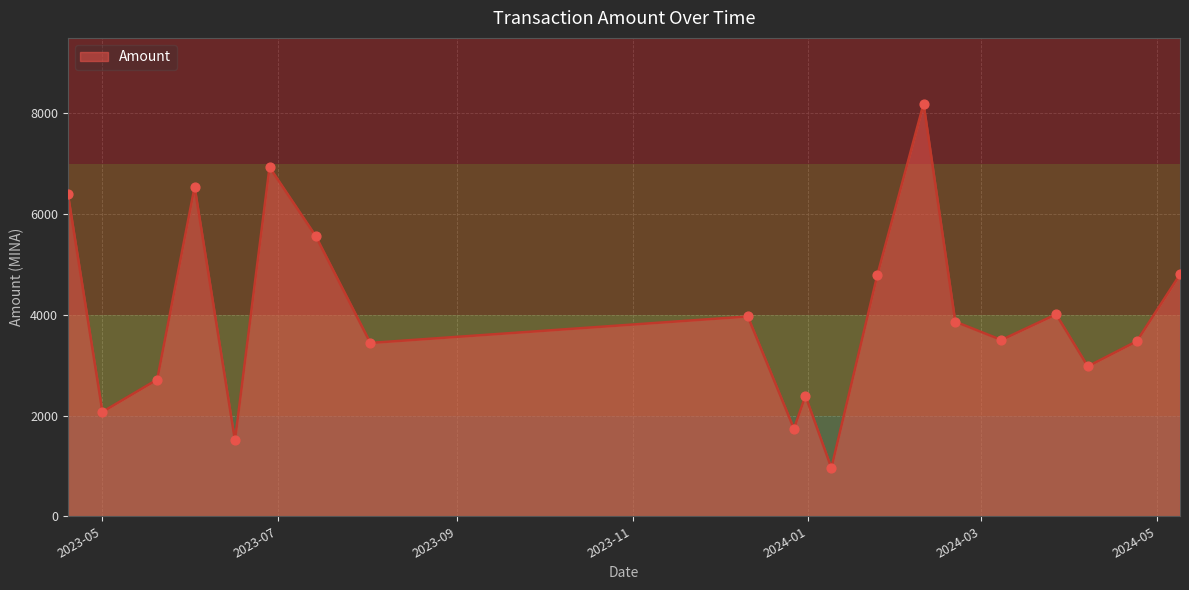

What is the difference between the maximum and minimum values?

7232.8